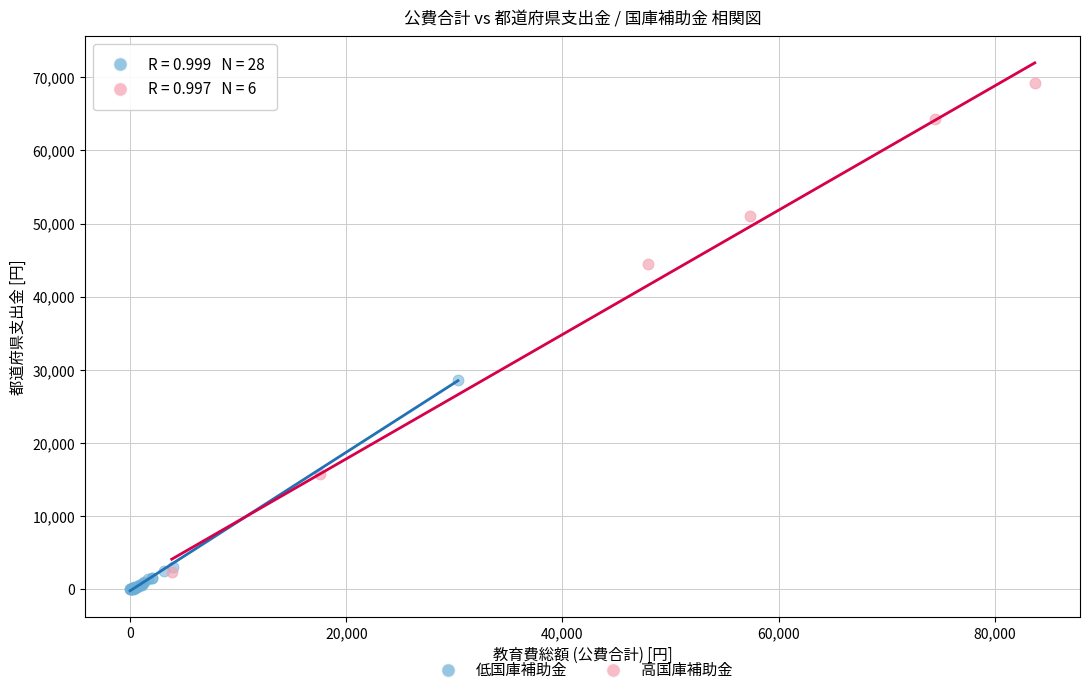

Which series contains the highest Y value?

高国庫補助金